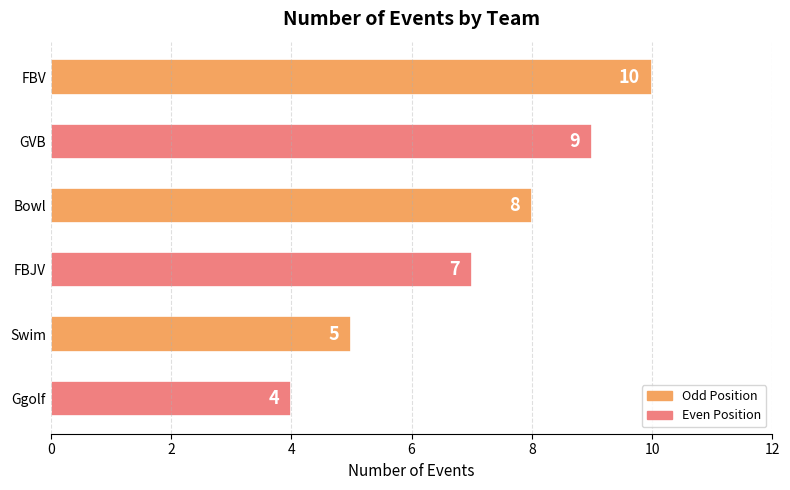

How many values are between 5 and 9?

4